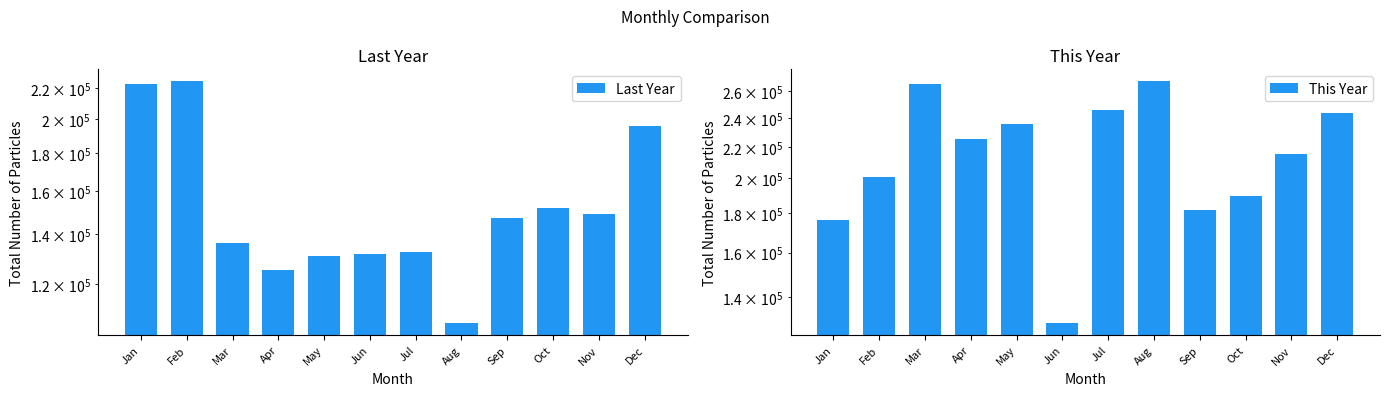

Reading left to right, list all the values displayed in this chart.

Last Year: 222389	224524	136104	125260	130791	131538	132262	106361	147000	151699	148790	195791
This Year: 176648	201000	265720	225461	235494	129473	245881	268010	182064	189828	215198	243455